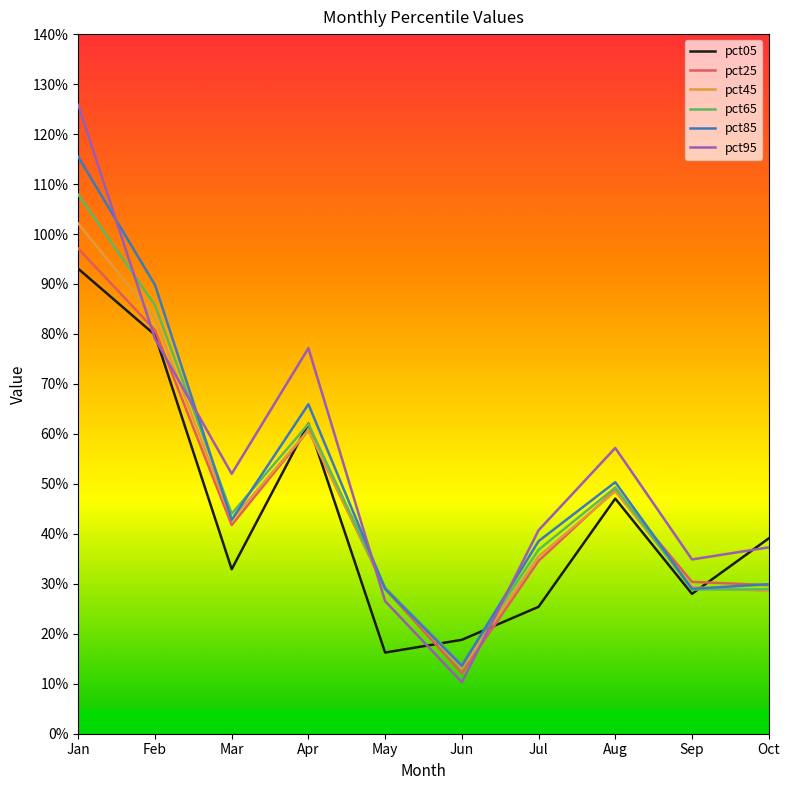

True or false: pct95 has more than 0 points higher than both neighbors.

True